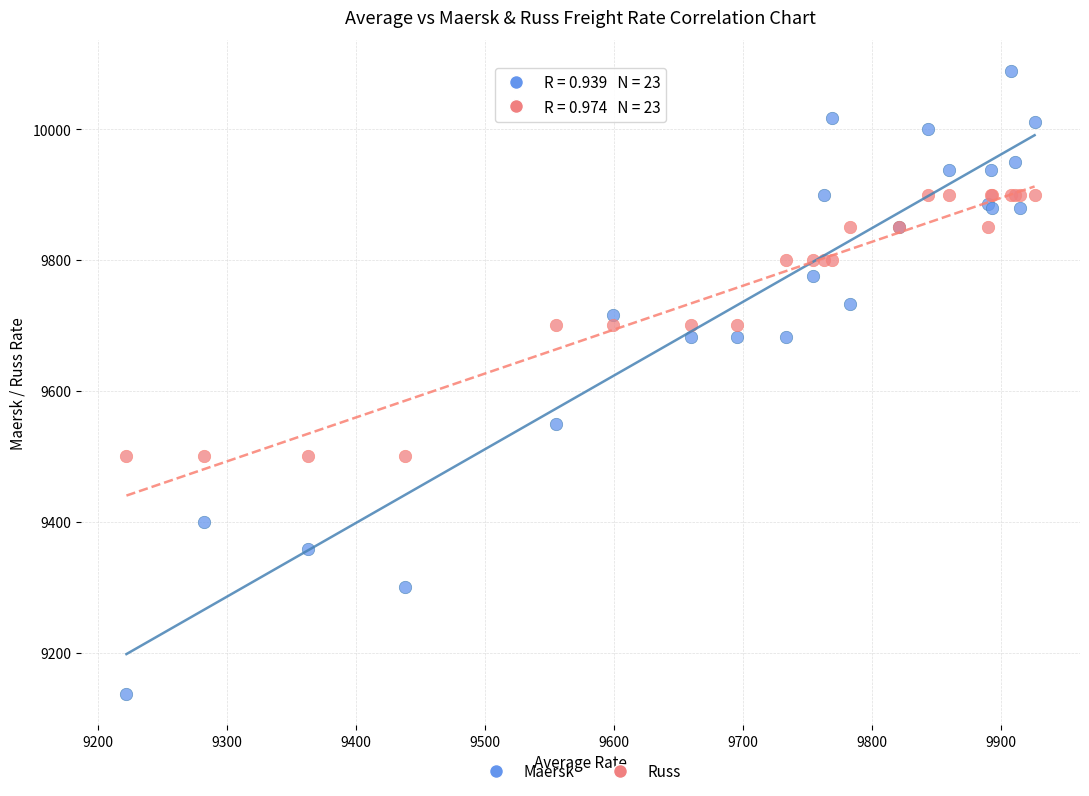

What are all the series names shown in the legend?

Maersk, Russ